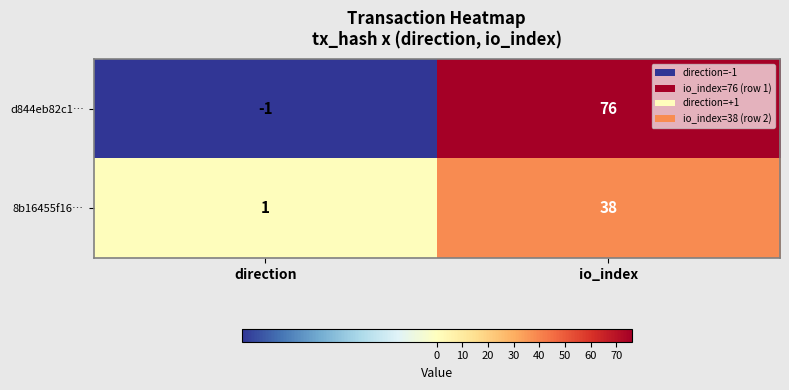

Reading right to left, list all the values displayed in this chart.

d844eb82c1…: io_index=76	direction=-1
8b16455f16…: io_index=38	direction=1